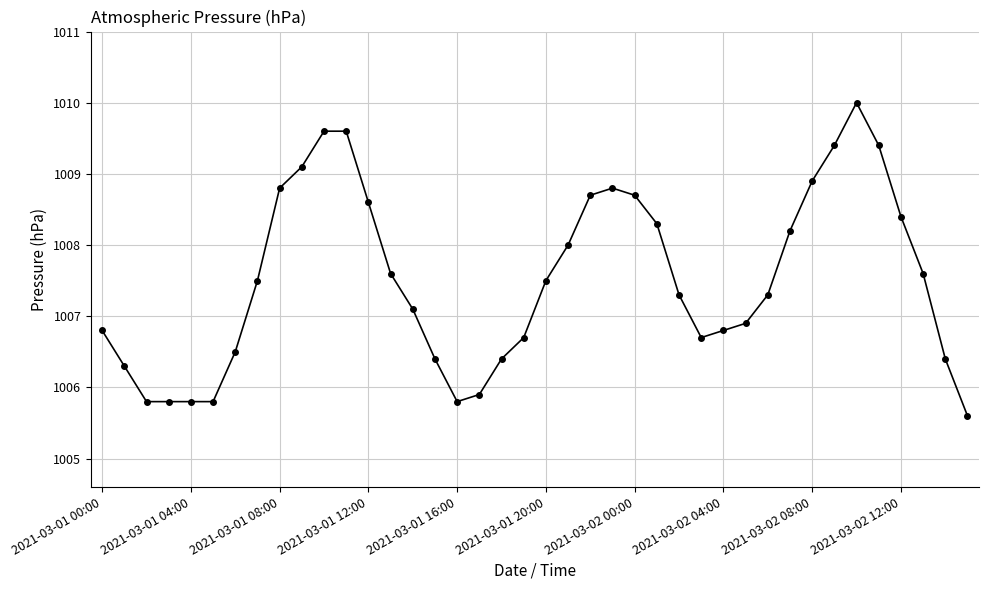

True or false: the data has more than 1 interior local peaks.

True